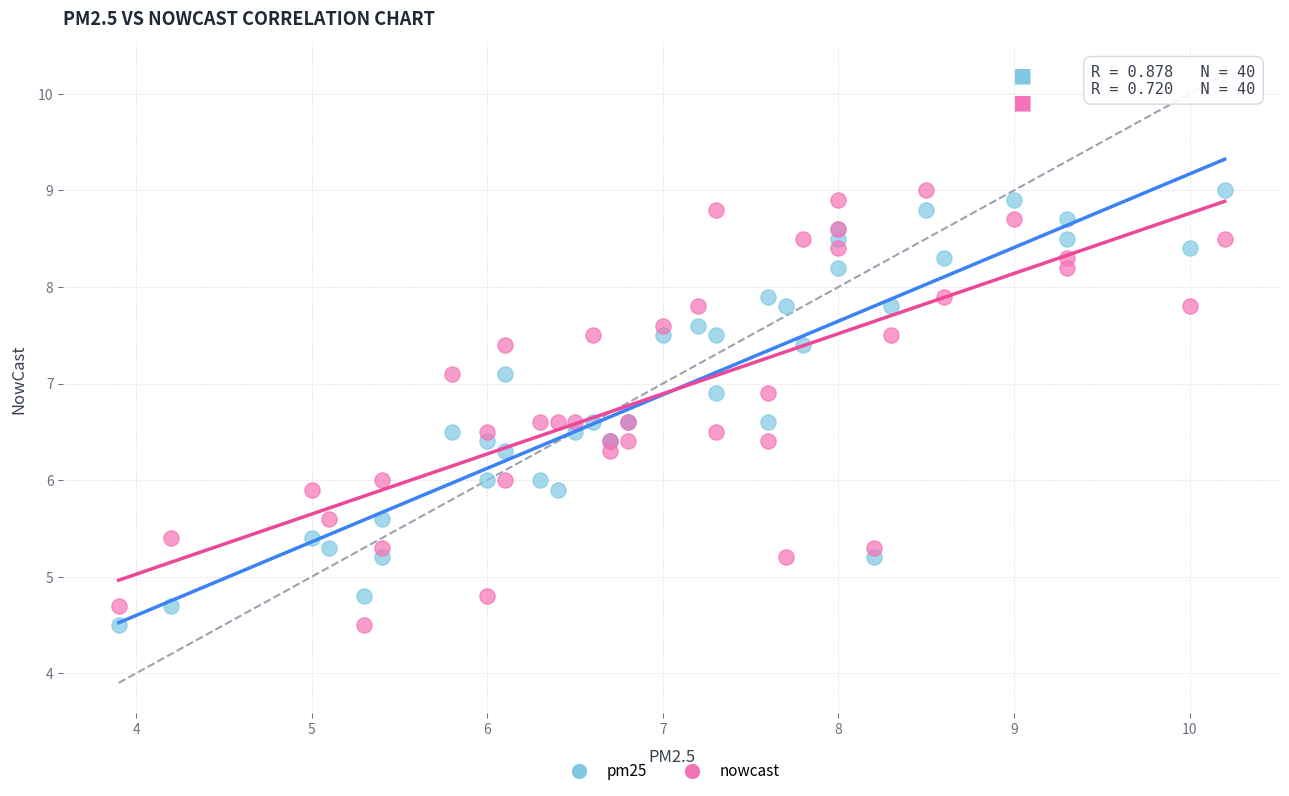

What is the X range (max minus min) for the scatter plot?

6.3